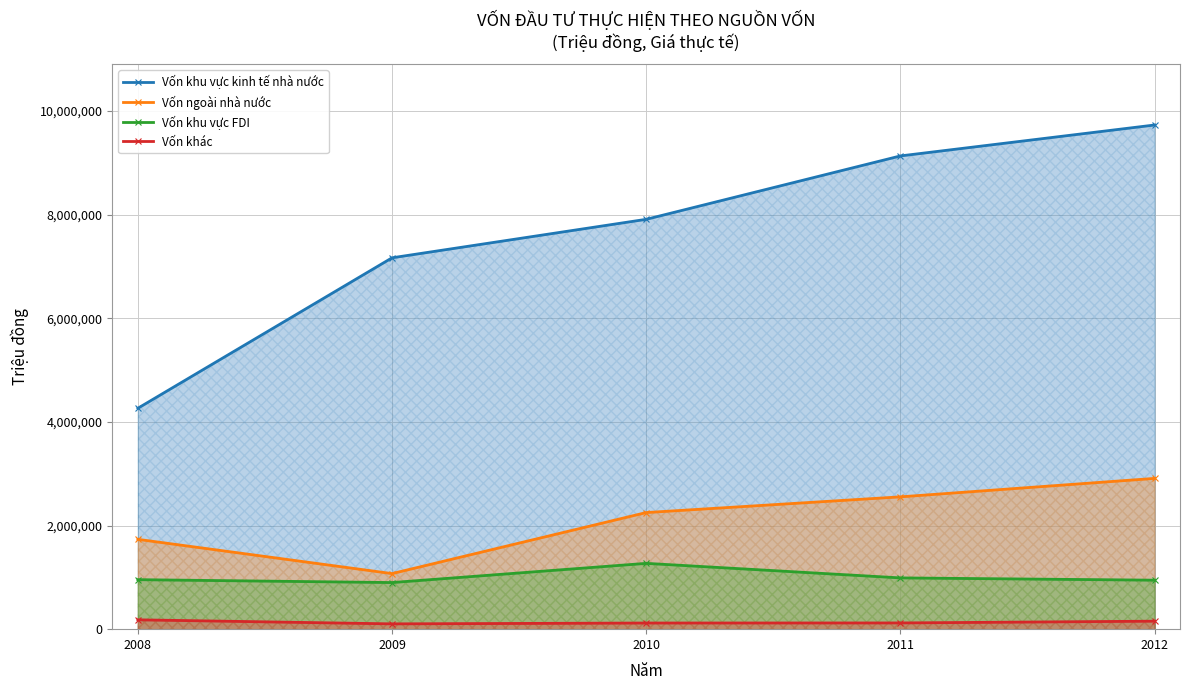

Reading right to left, what are all the values shown in this chart?

Vốn khu vực kinh tế nhà nước: 2012=9728998	2011=9132159	2010=7908978	2009=7166291	2008=4262918
Vốn ngoài nhà nước: 2012=2909497	2011=2553396	2010=2250210	2009=1072368	2008=1733506
Vốn khu vực FDI: 2012=945247	2011=989338	2010=1270000	2009=899486	2008=955226
Vốn khác: 2012=154347	2011=120187	2010=118551	2009=102314	2008=180253